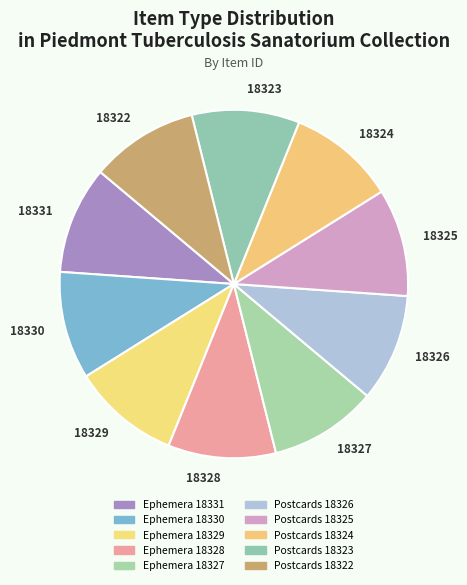

Approximately how many times larger is the value at 18327 compared to 18331?

1.0